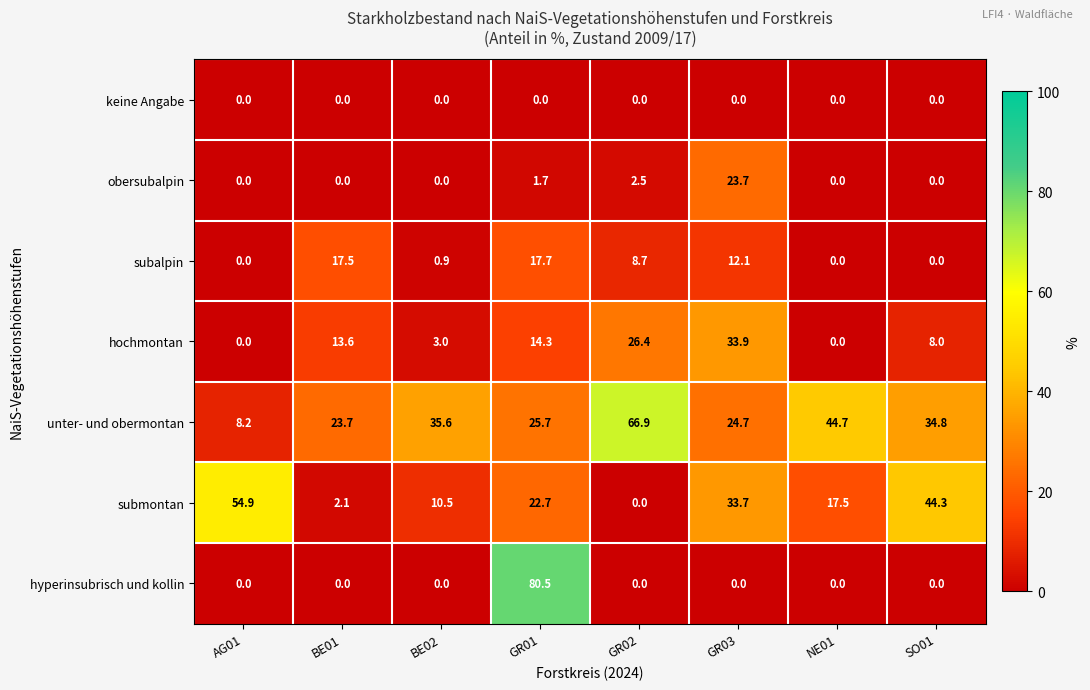

Count the number of data series in this chart.

7